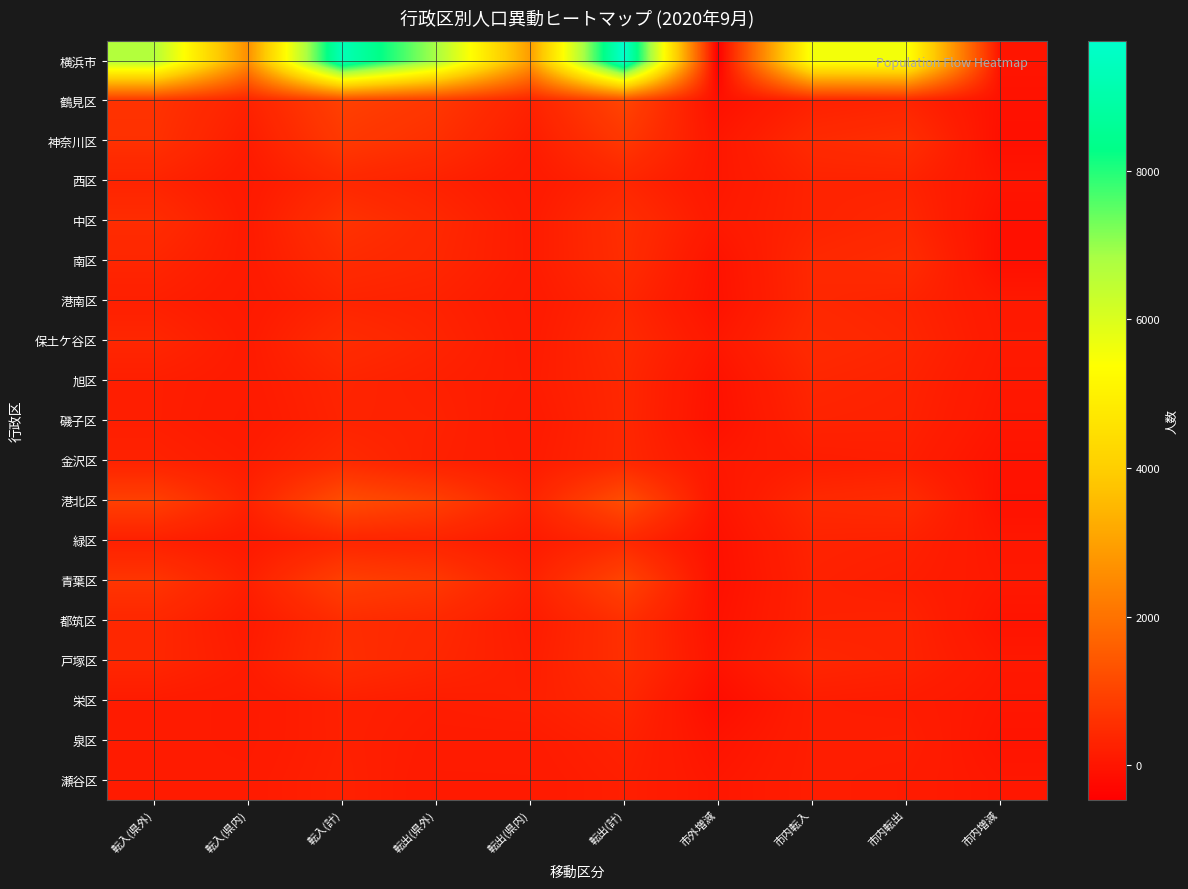

What is the spread (max minus min) of values at 市内増減?

203